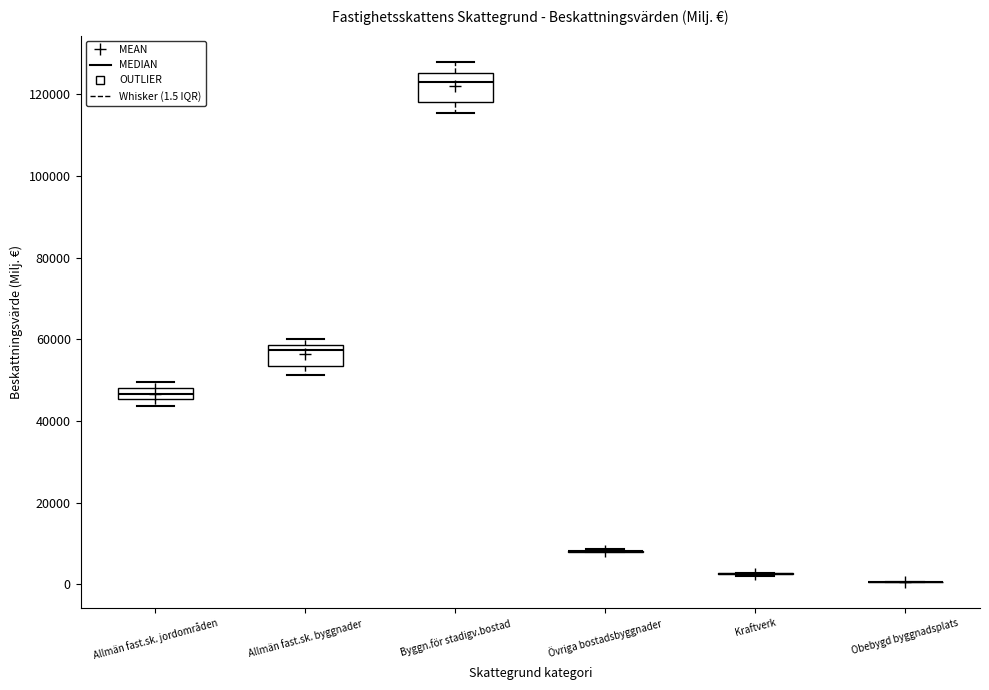

Which box is the tallest, from its lower edge to its upper edge?

Byggn.för stadigv.bostad